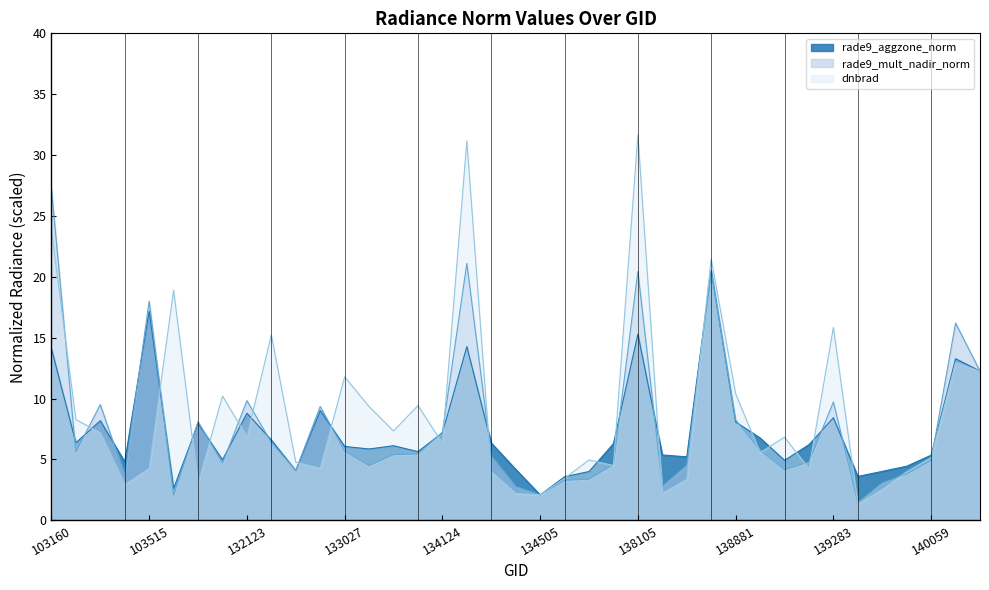

What is the total value across all series at 139269?

15.2